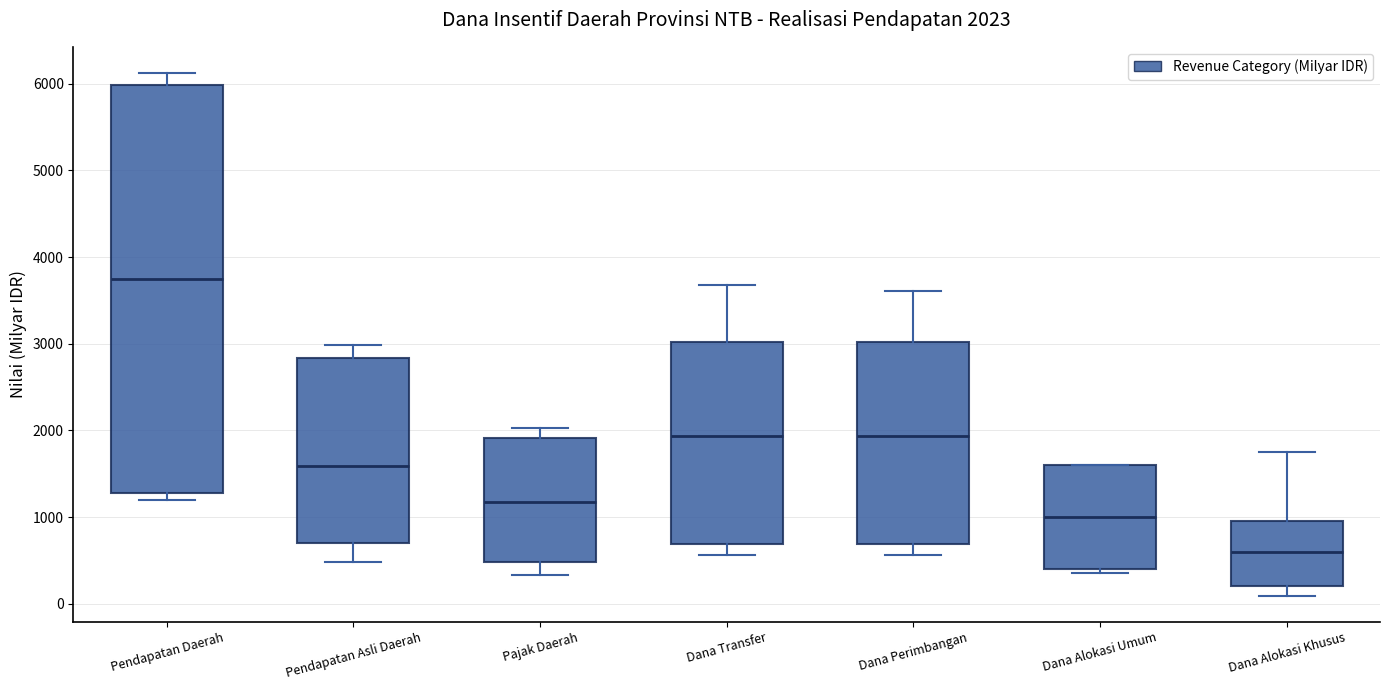

Which box has the lowest median line?

Dana Alokasi Khusus